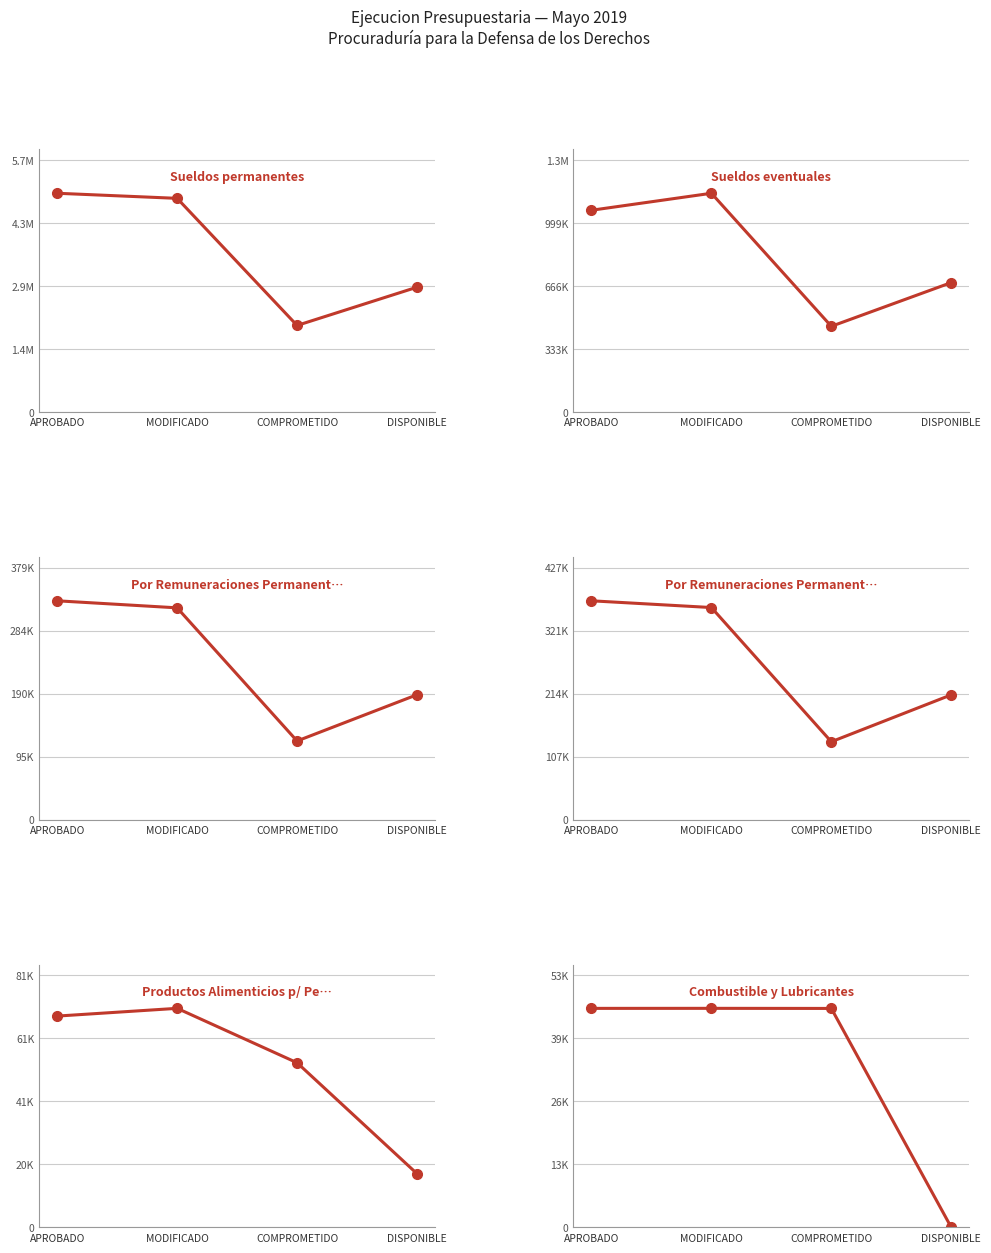

Reading right to left, extract all data points from this chart.

Sueldos permanentes: 2845839.7	1976476.1	4866077.2	4981600.0
Sueldos eventuales: 686241.2	455047.8	1158503.4	1068700.0
Por Remuneraciones Permanentes inst.pub.: 188384.2	118778.1	319150.9	329750.0
Por Remuneraciones Permanentes inst.priv.: 212171.5	132589.1	360251.9	371700.0
Productos Alimenticios p/ Personas: 17305.5	53009.0	70522.0	68030.0
Combustible y Lubricantes: 20.0	45688.0	45708.0	45700.0